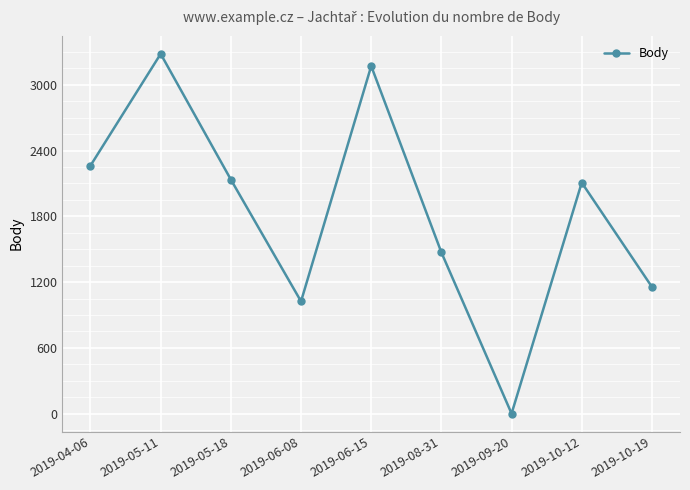

What is the difference between the values at 2019-10-19 and 2019-10-12?

952